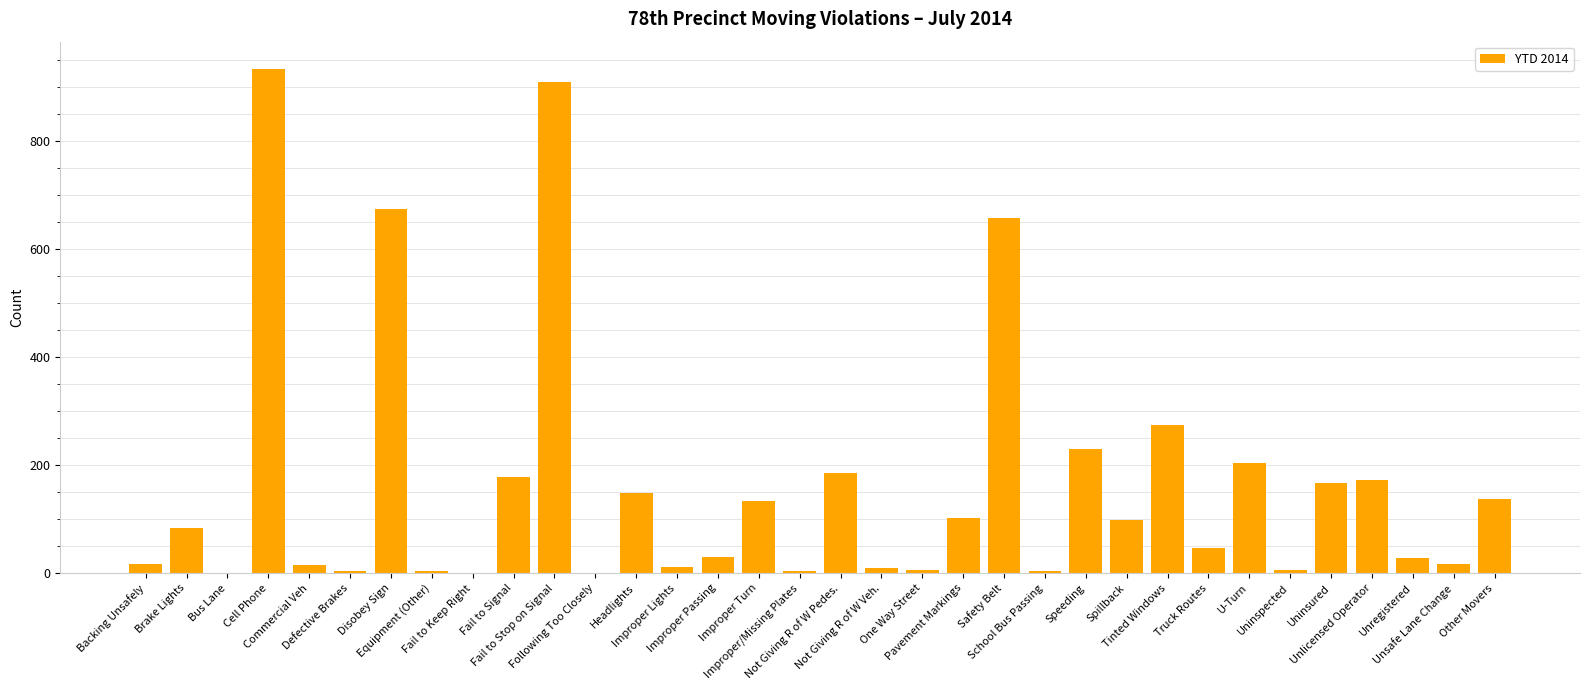

Is it true that the value at Spillback is 53?

False